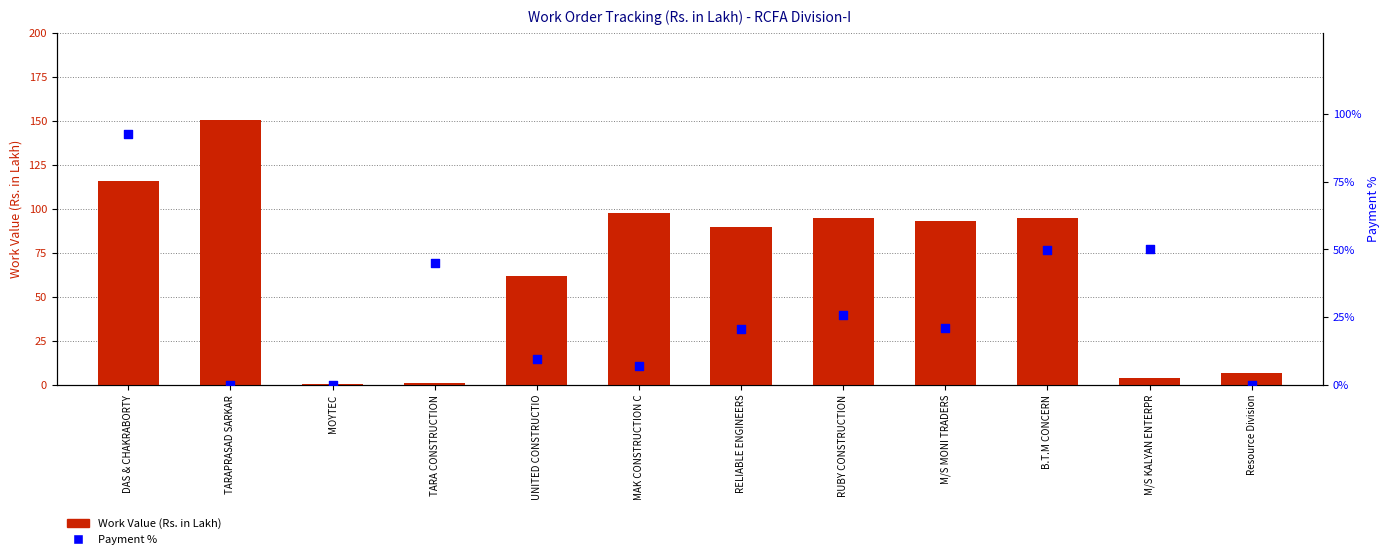

Which series has the largest Y range (max minus min)?

Work Value (Rs. in Lakh)